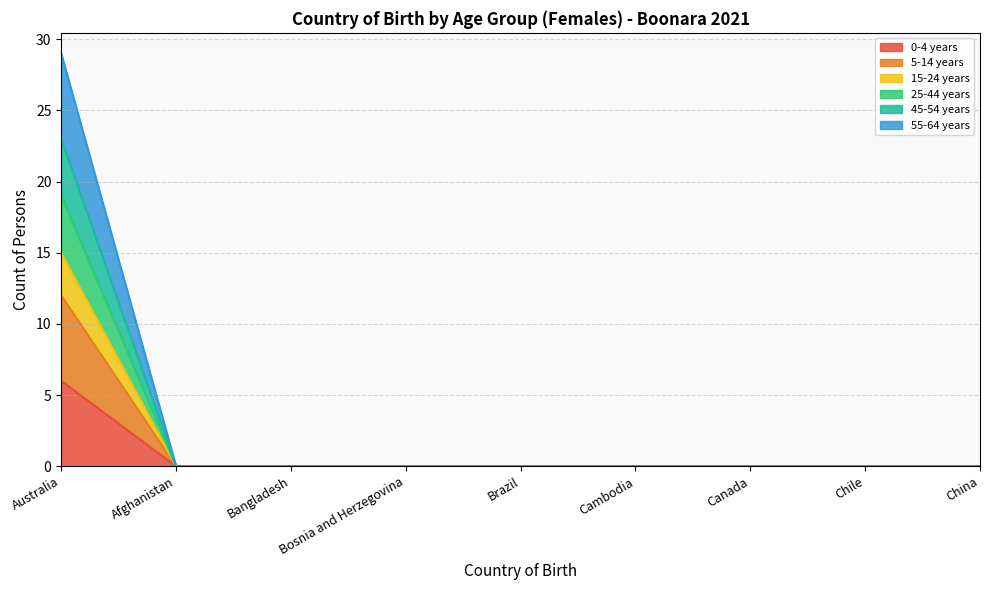

At which category is the sum across all series the highest?

Australia